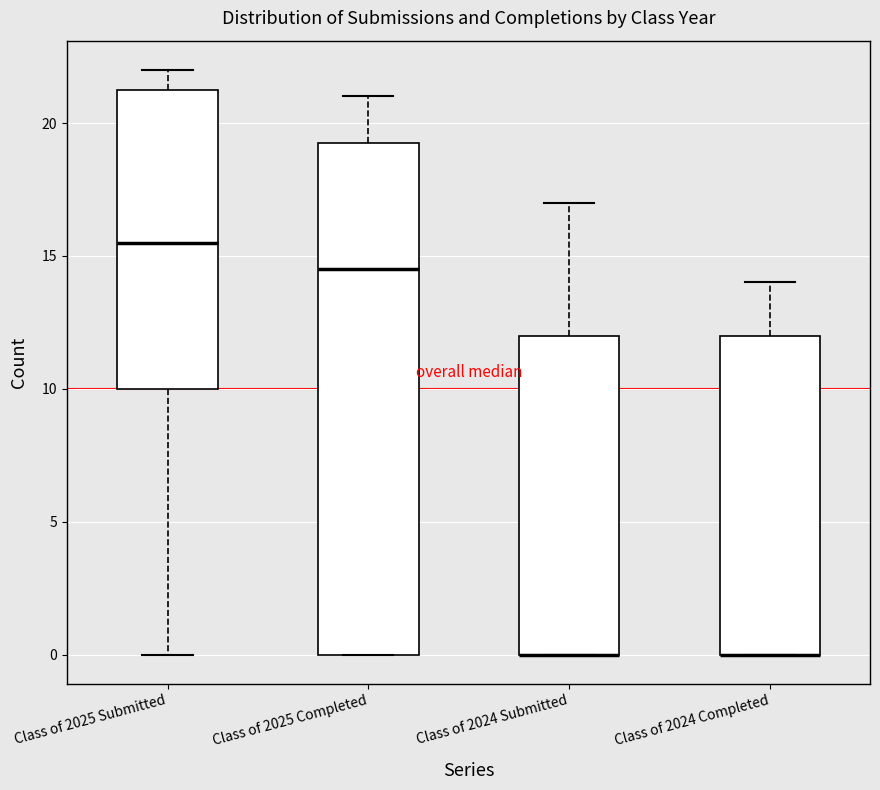

Comparing the boxes themselves (not the whiskers), which one is the tallest?

Class of 2025 Completed